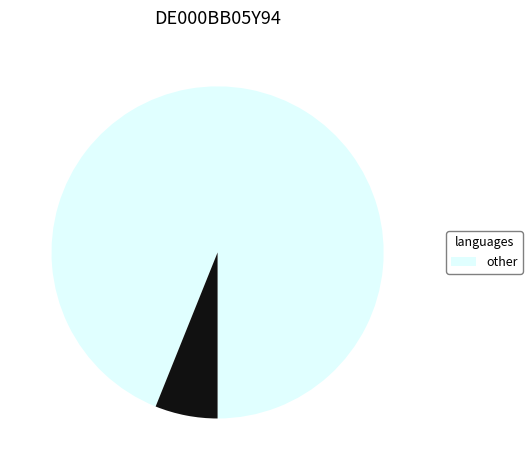

Count the number of slices in the pie.

2